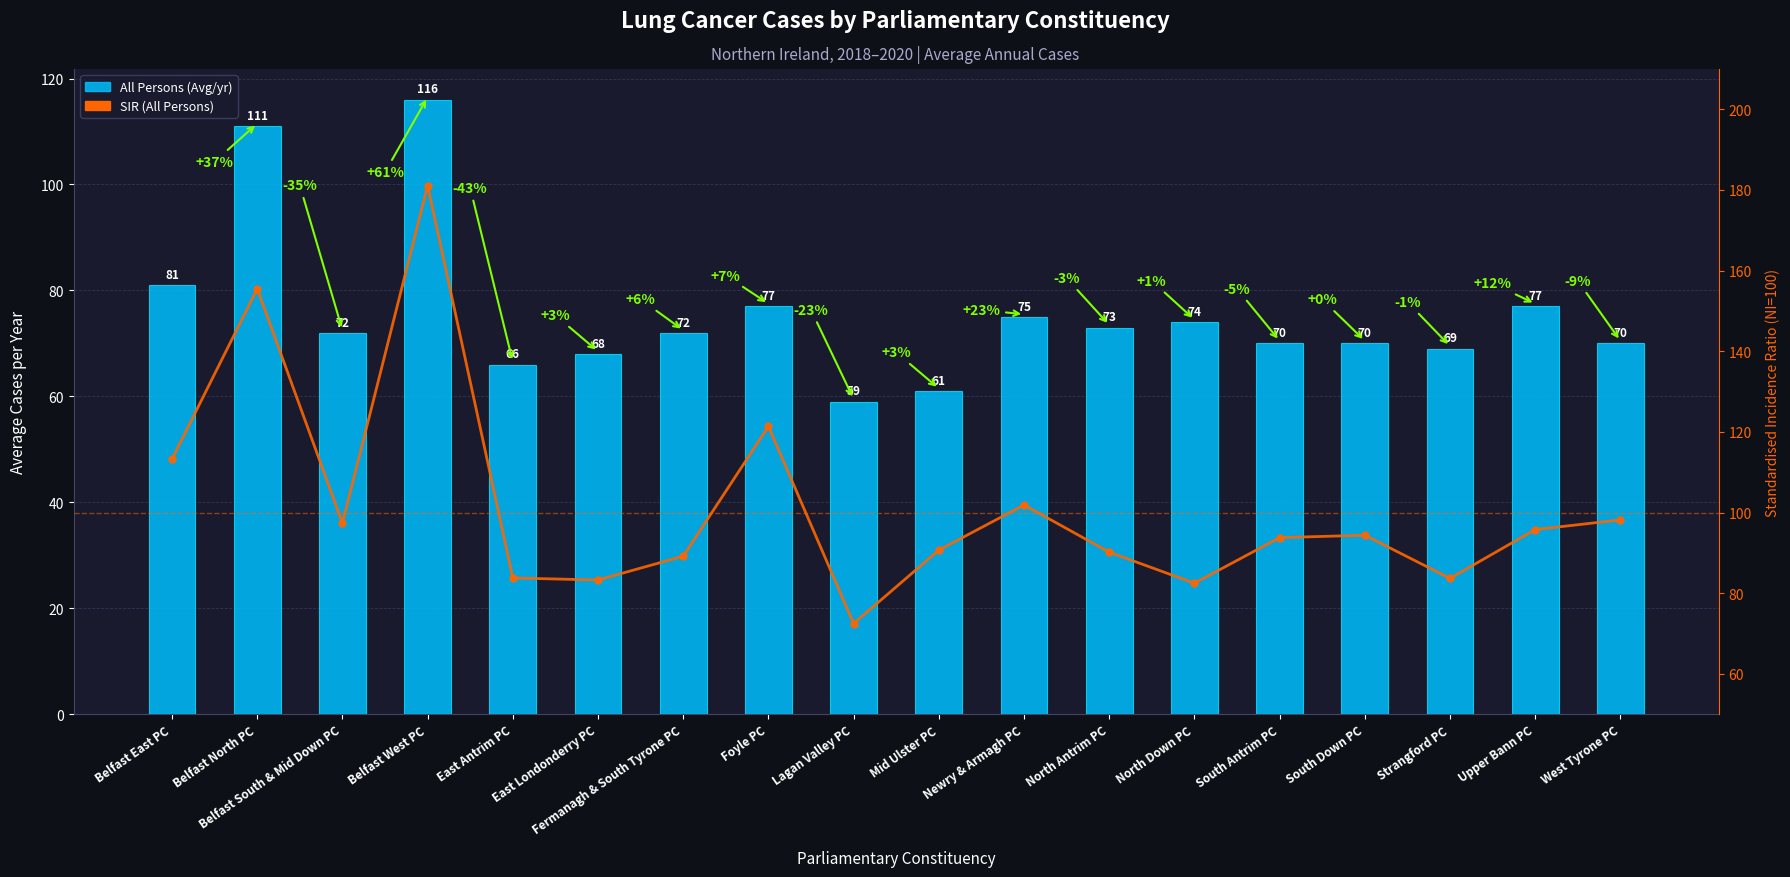

What is the label of the 13th bar from the left?

North Down PC